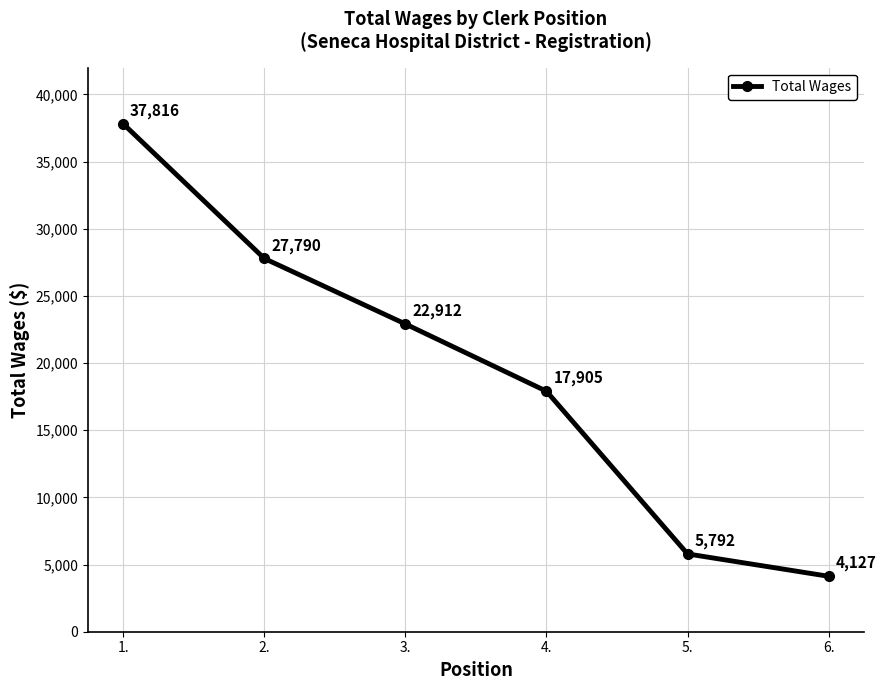

What is the difference between the maximum and minimum values?

33689